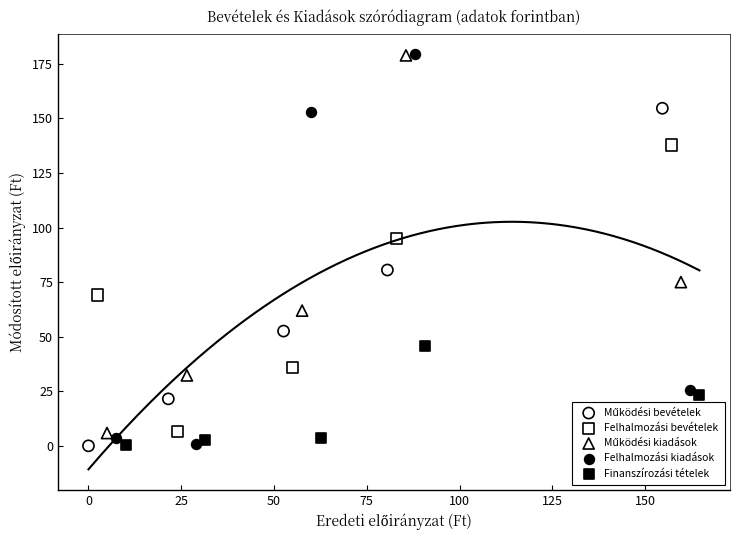

Which series has the largest Y range (max minus min)?

Felhalmozási kiadások